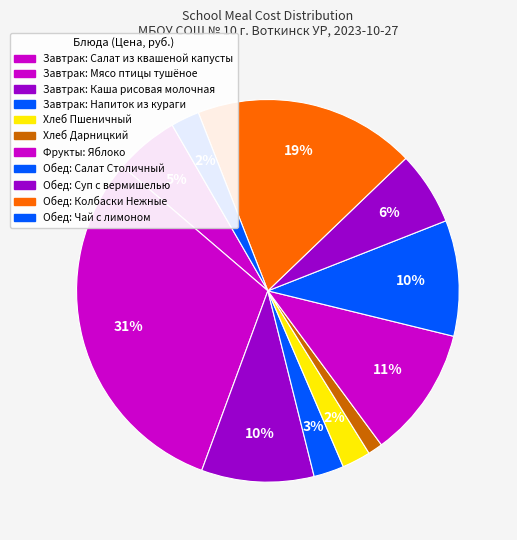

How many segments does this pie chart have?

11